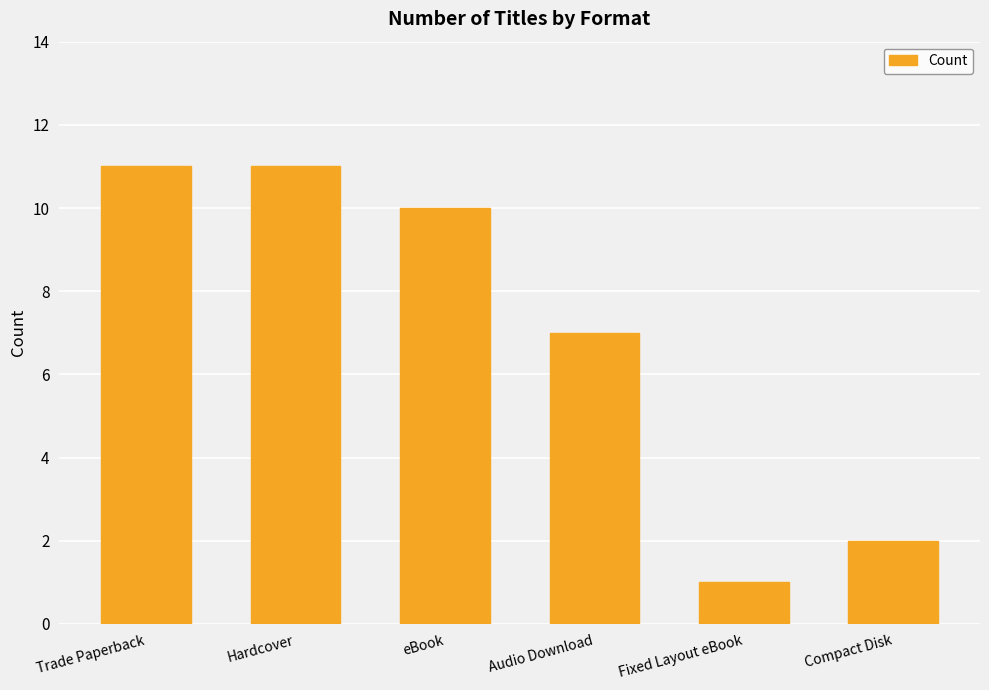

What value does the data have at Trade Paperback, to the nearest 10?

10